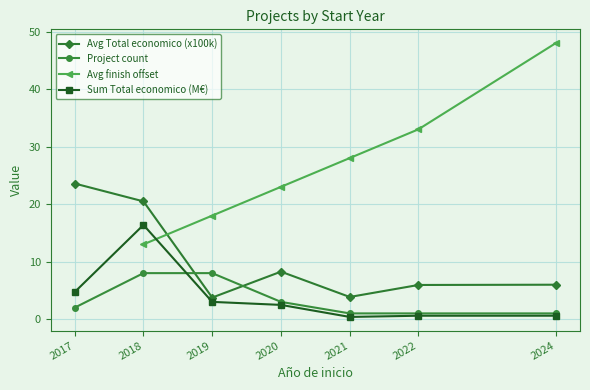

Where is Avg Total economico (x100k) nearest to the value 13?

2020